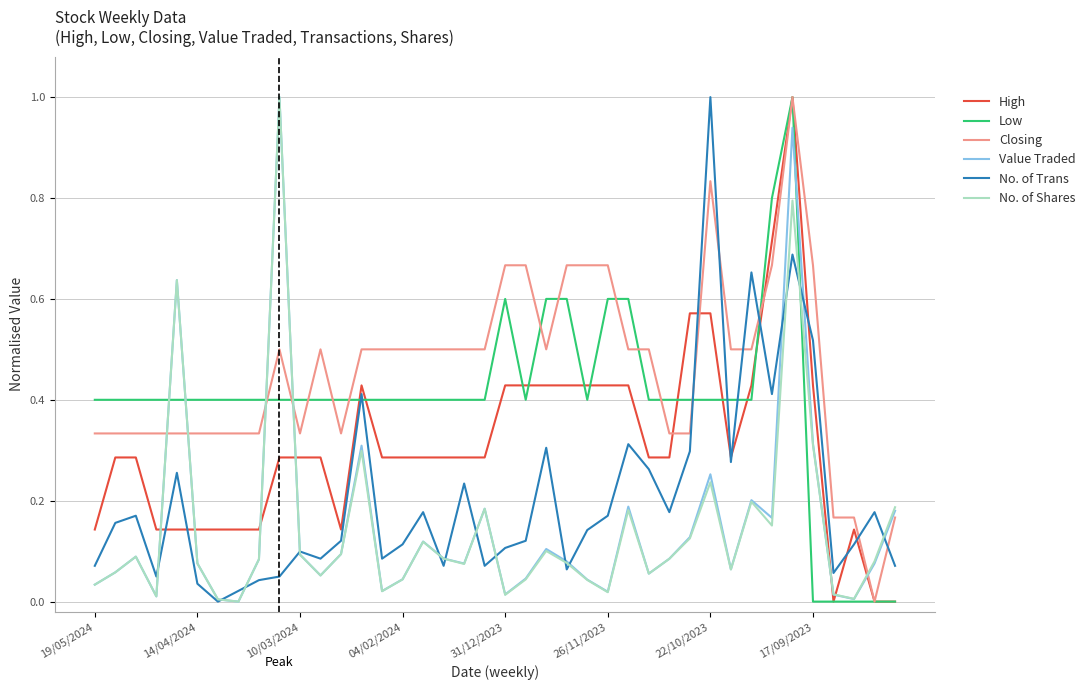

What are all the series names shown in the legend?

High, Low, Closing, Value Traded, No. of Trans, No. of Shares